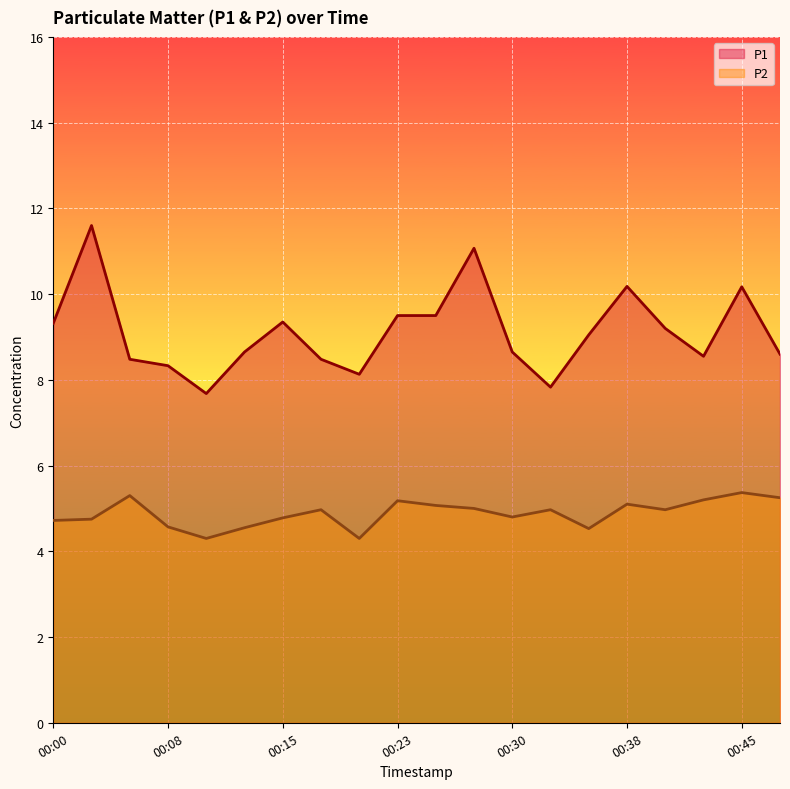

At which category is the sum across all series the highest?

00:03